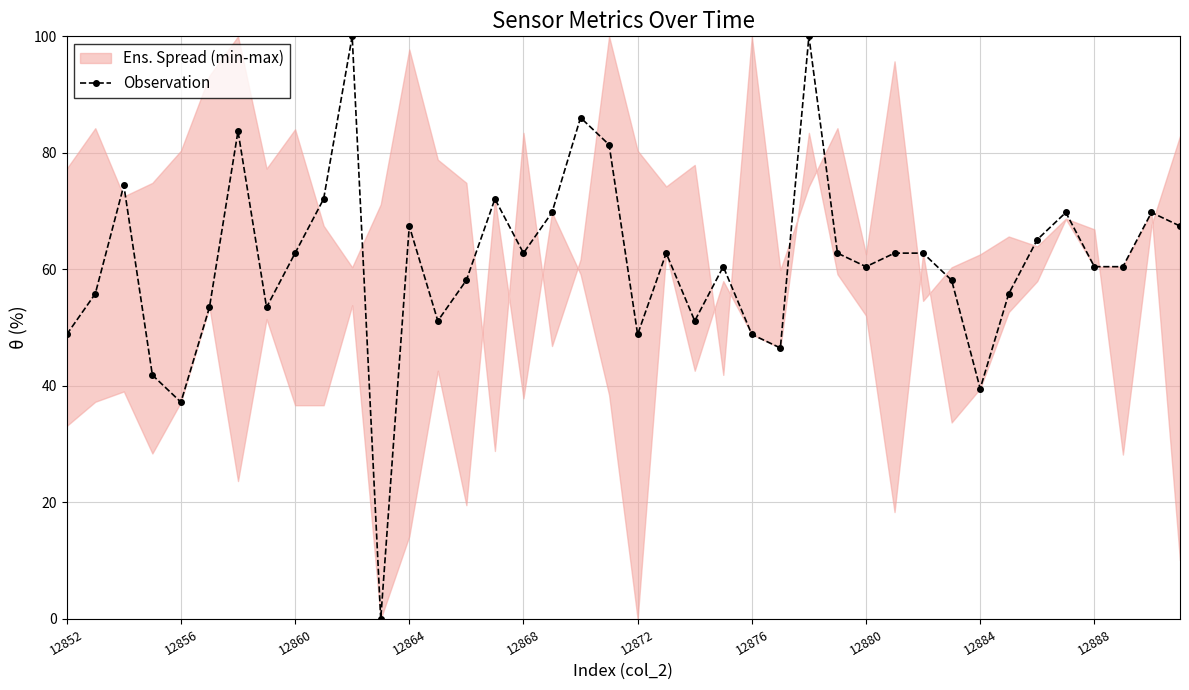

The value of Observation at 12860 is 62.8. True or false?

True